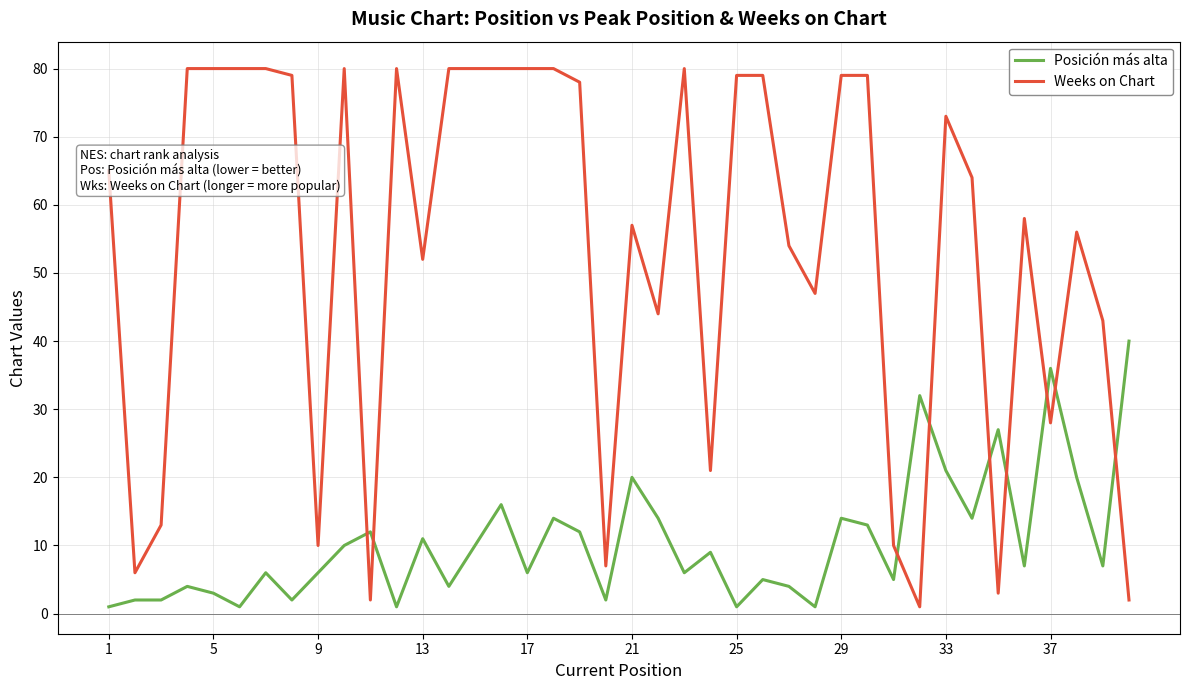

Which series has the widest spread of values?

Weeks on Chart